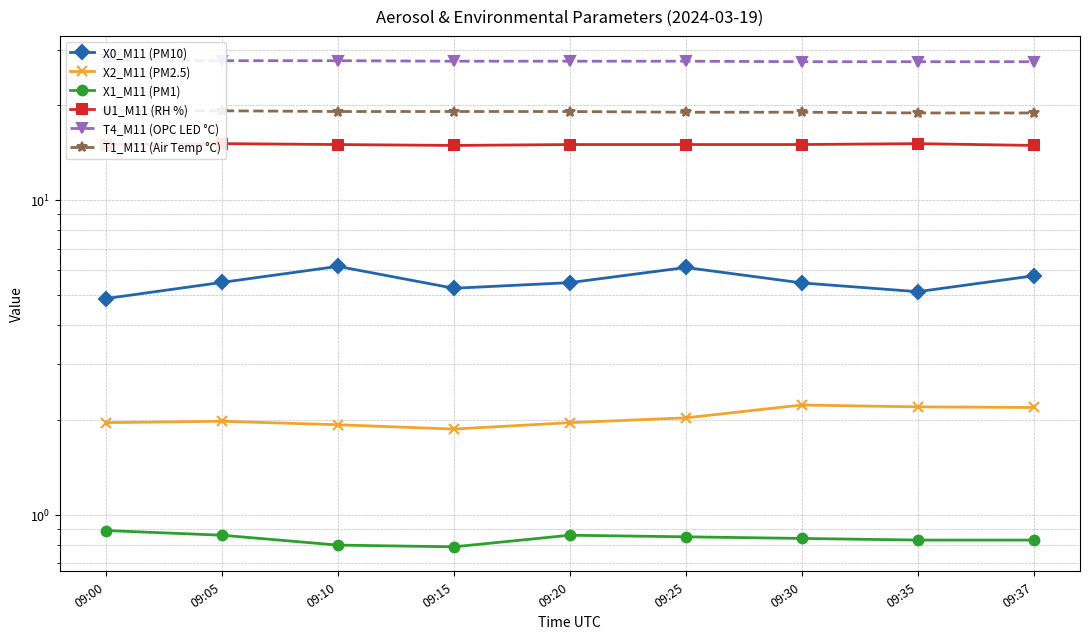

At which category does the chart reach its peak across all series?

09:00